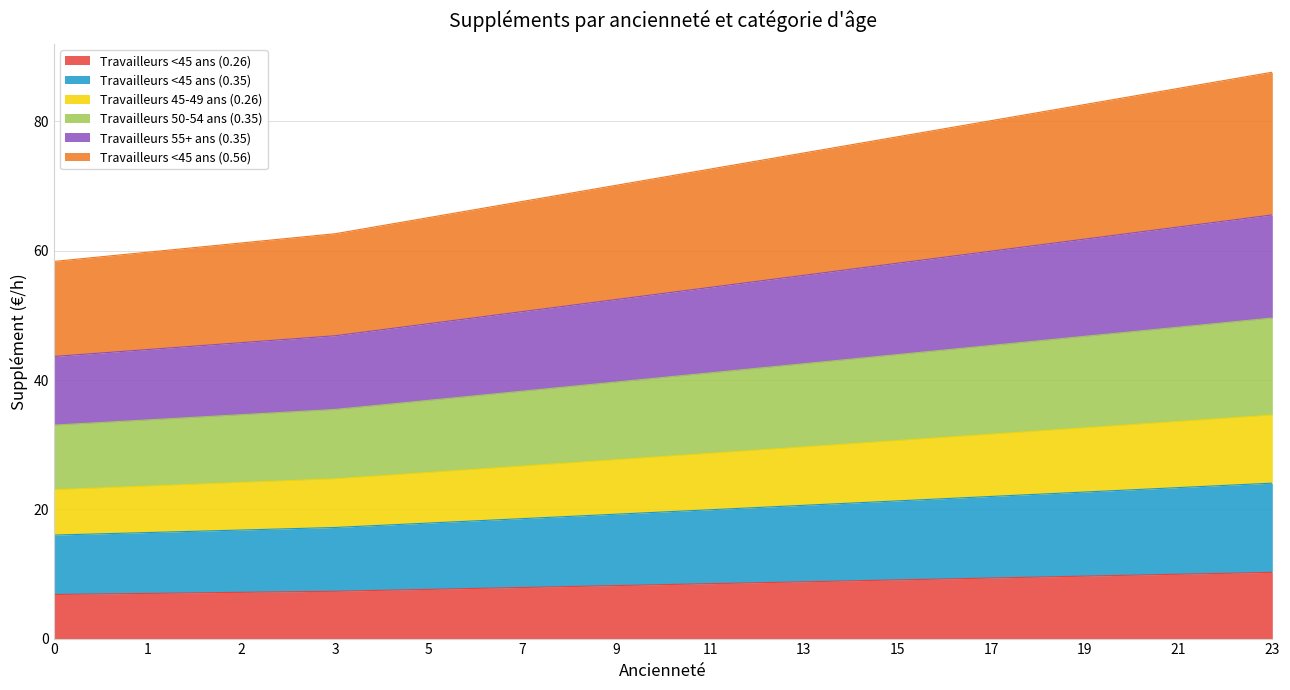

Does the chart display data point markers on the line(s)?

No